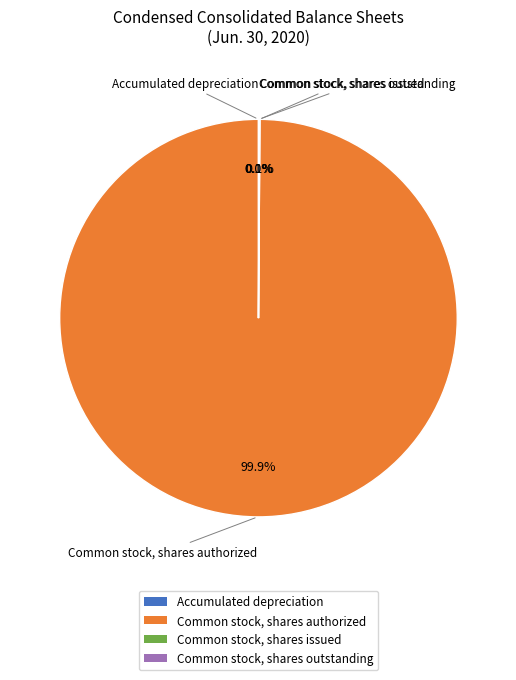

Is there a majority slice in this chart?

Yes